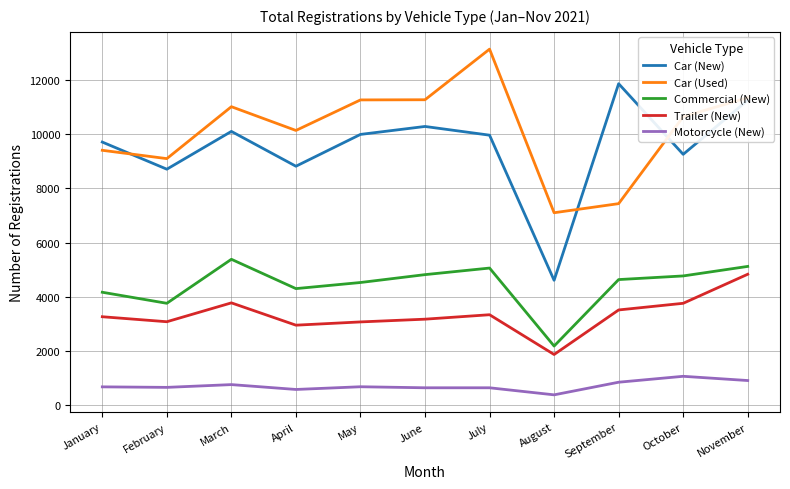

What is the difference between the highest and lowest values at July?

12474